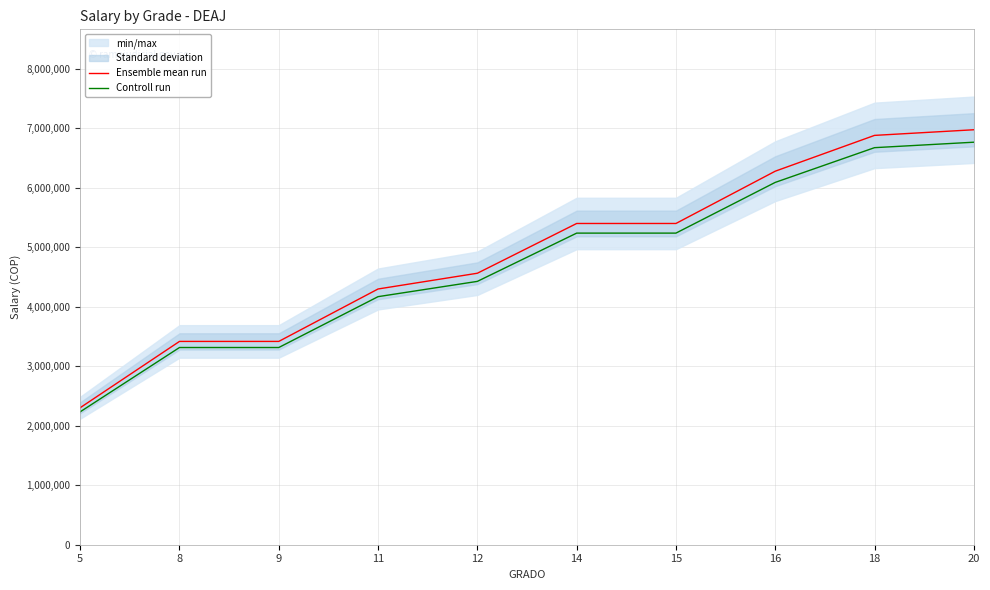

Between 8 and 12, which series saw the biggest shift?

Ensemble mean run